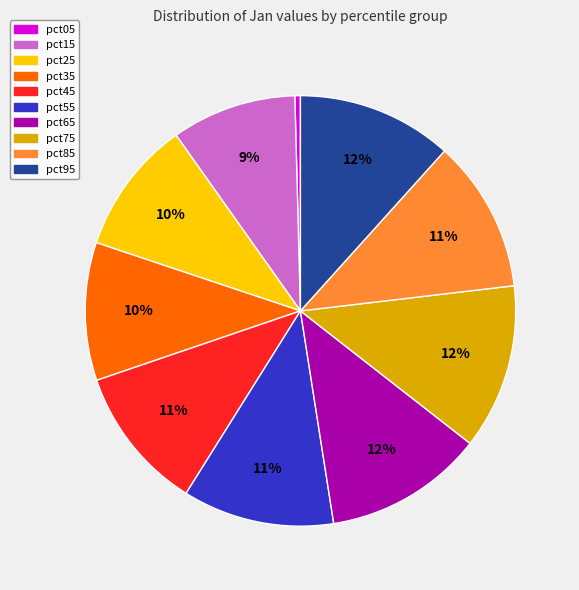

To the nearest percent, what is the difference between the pct15 and pct65 slice percentages?

3%